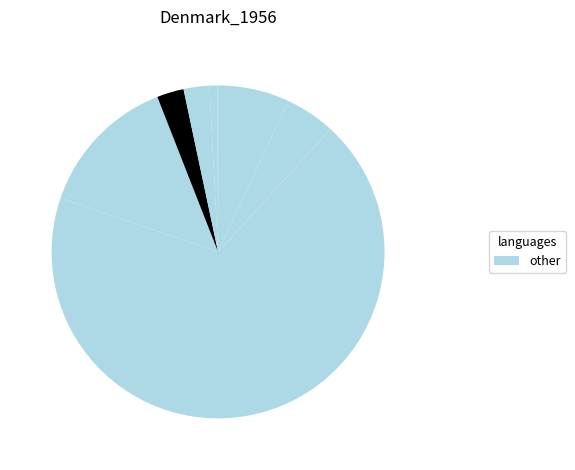

To the nearest percent, what is the average slice percentage?

11%